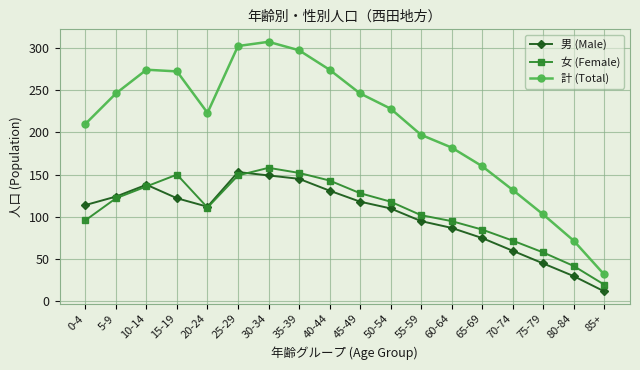

How many categories are shown in the chart?

18